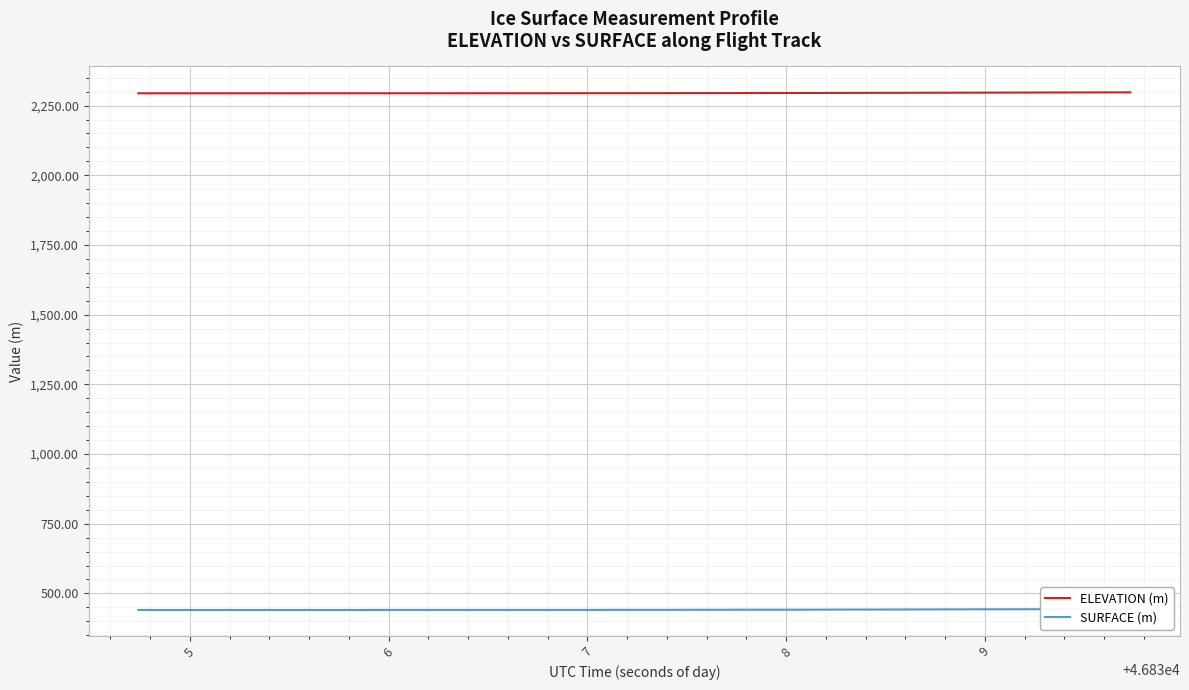

Reading left to right, what are all the values shown in this chart?

ELEVATION (m): 2294.0	2294.0	2294.0	2294.0	2294.0	2294.0	2294.1	2294.1	2294.1	2294.1	2294.1	2294.2	2294.2	2294.2	2294.2	2294.3	2294.3	2294.4	2294.4	2294.5	2294.6	2294.7	2294.8	2294.9	2295.0	2295.1	2295.2	2295.4	2295.5	2295.7	2295.9	2296.0	2296.2	2296.4	2296.6	2296.8	2297.0	2297.2	2297.4	2297.5
SURFACE (m): 440.7	440.7	440.7	440.7	440.7	440.7	440.7	440.7	440.7	440.7	441.0	441.0	441.0	441.0	441.0	441.0	441.0	441.0	441.0	441.2	441.2	441.2	441.4	441.4	441.7	441.7	441.7	441.9	442.1	442.1	442.4	442.6	442.9	443.1	443.1	443.3	443.3	443.6	443.8	444.0